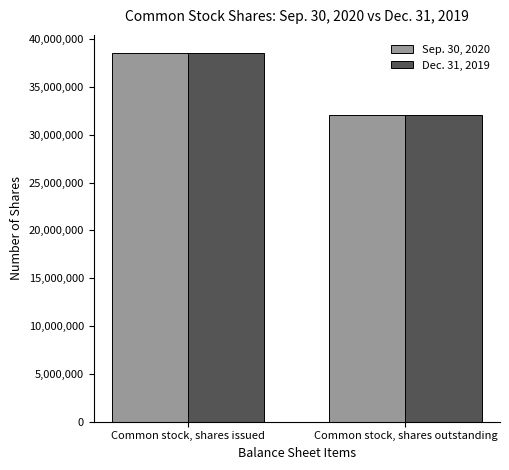

At which label is Dec. 31, 2019 closest to 35288233?

Common stock, shares outstanding